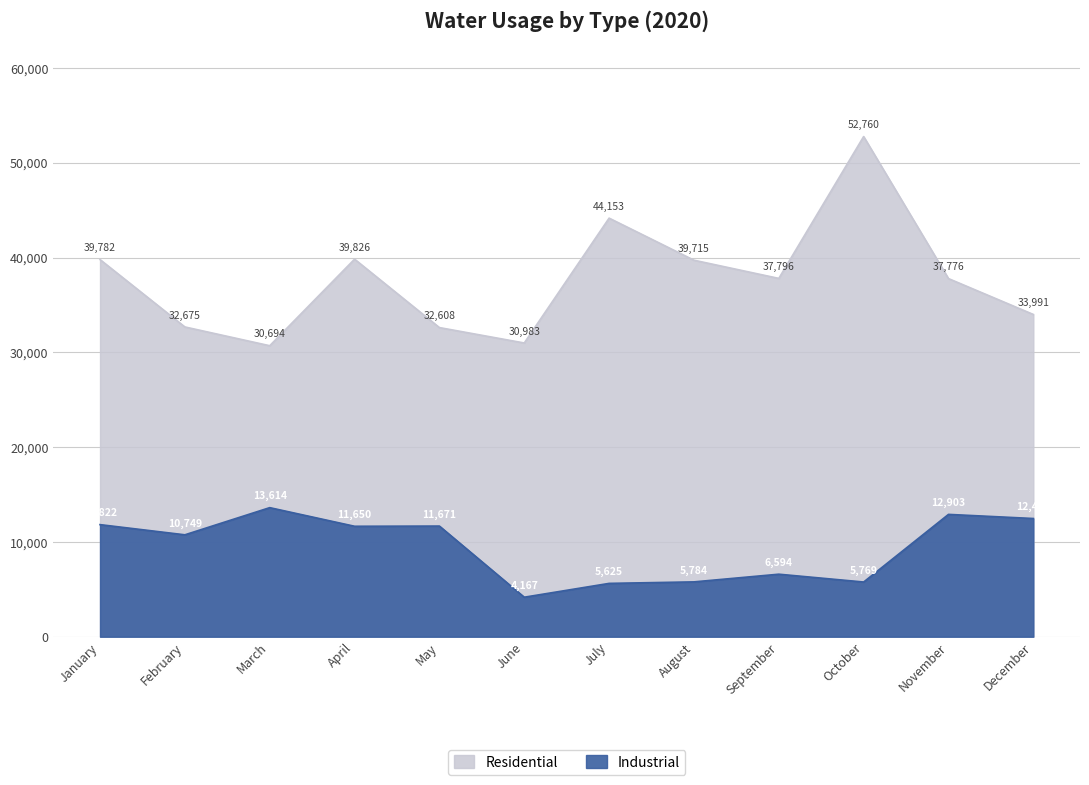

What is the maximum value shown in the chart?

52760